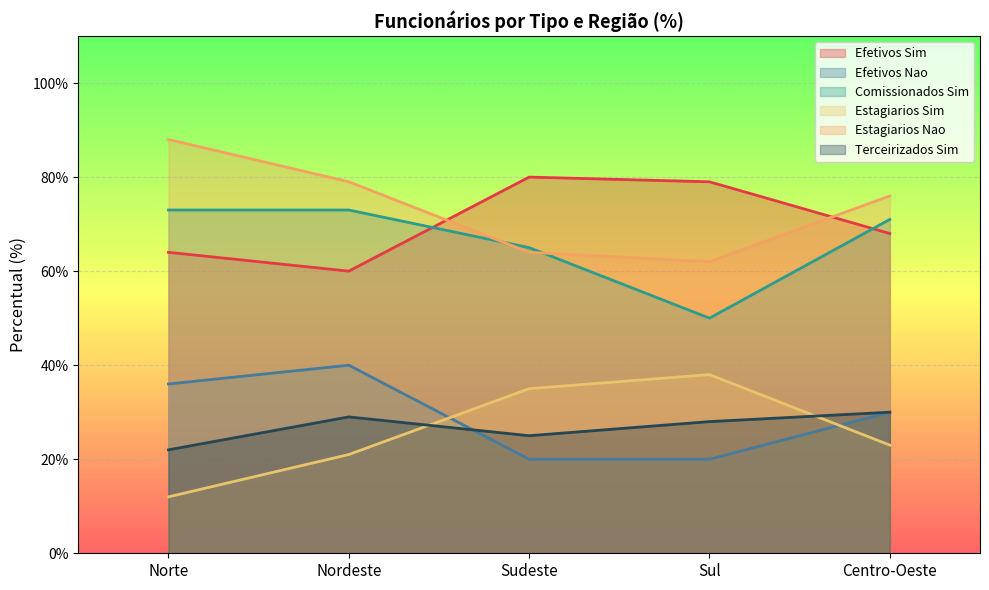

What is the maximum value for Efetivos Nao?

40